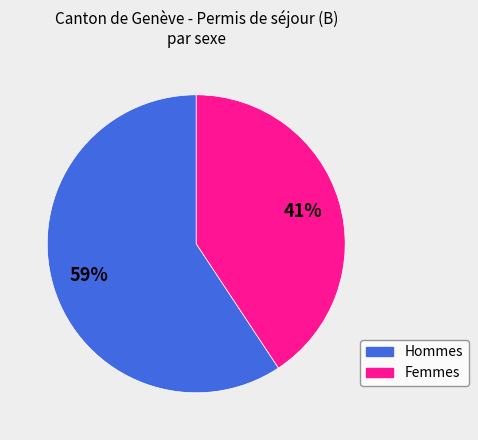

True or false: Femmes accounts for 48% of the total.

False